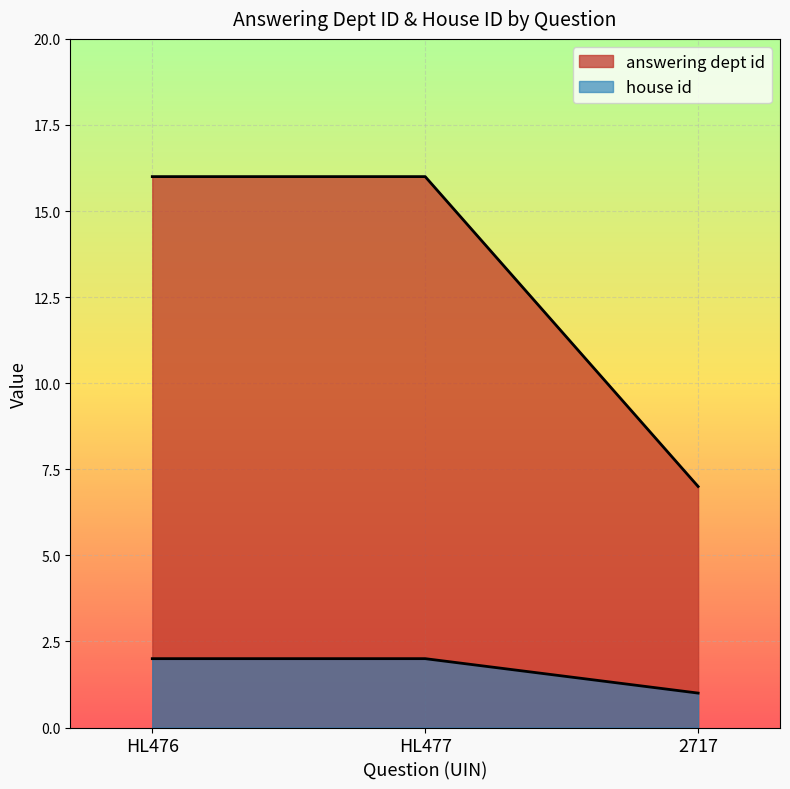

What is the maximum value for answering dept id?

16